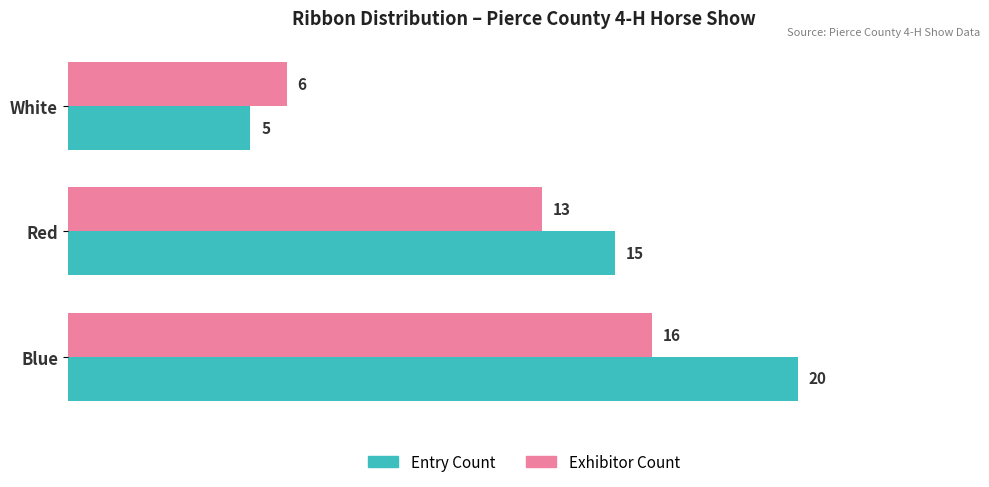

List the series in order of their overall mean, highest first.

Entry Count, Exhibitor Count